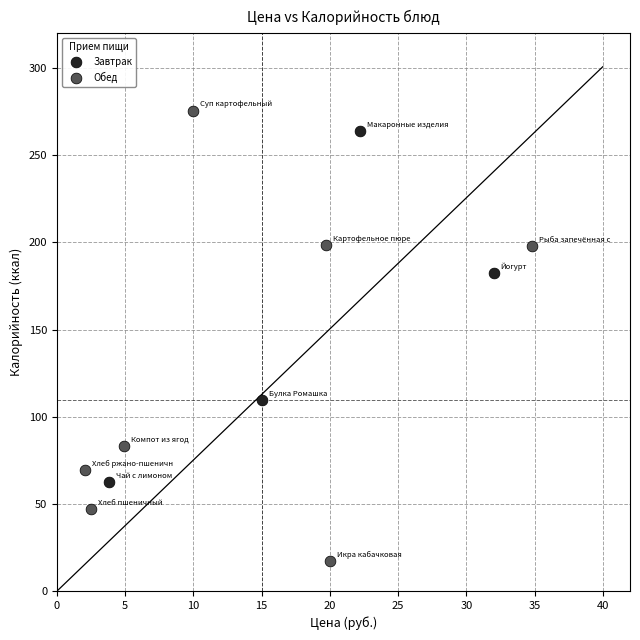

Which series contains the lowest Y value?

Обед